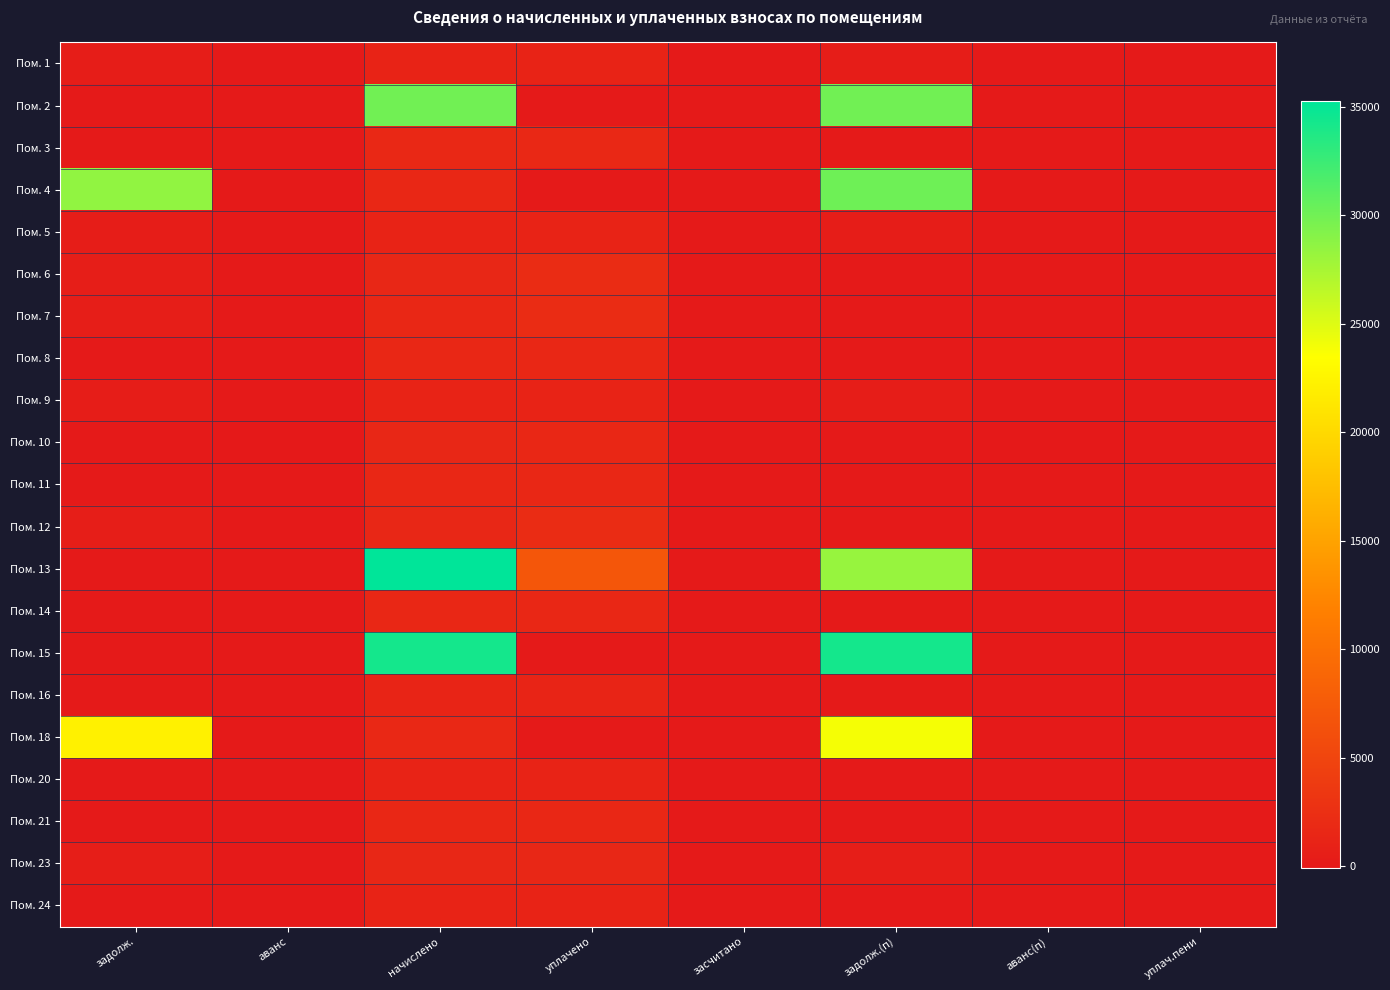

Reading left to right, transcribe all the data shown in this chart.

Пом. 1: задолж.=379.8	аванс=0.0	начислено=1139.3	уплачено=1139.3	засчитано=0.0	задолж.(п)=379.8	аванс(п)=0.0	уплач.пени=0.0
Пом. 2: задолж.=0.0	аванс=0.0	начислено=29990.7	уплачено=0.0	засчитано=0.0	задолж.(п)=29990.7	аванс(п)=0.0	уплач.пени=0.0
Пом. 3: задолж.=0.0	аванс=0.0	начислено=1651.8	уплачено=1651.8	засчитано=0.0	задолж.(п)=0.0	аванс(п)=0.0	уплач.пени=0.0
Пом. 4: задолж.=28551.7	аванс=0.0	начислено=1592.8	уплачено=0.0	засчитано=0.0	задолж.(п)=30144.5	аванс(п)=0.0	уплач.пени=0.0
Пом. 5: задолж.=378.5	аванс=0.0	начислено=1135.6	уплачено=1135.6	засчитано=0.0	задолж.(п)=378.5	аванс(п)=0.0	уплач.пени=0.0
Пом. 6: задолж.=516.2	аванс=0.0	начислено=1548.5	уплачено=2064.7	засчитано=0.0	задолж.(п)=0.0	аванс(п)=0.0	уплач.пени=0.0
Пом. 7: задолж.=527.8	аванс=0.0	начислено=1589.1	уплачено=2116.9	засчитано=0.0	задолж.(п)=0.0	аванс(п)=0.0	уплач.пени=0.0
Пом. 8: задолж.=0.0	аванс=0.0	начислено=1603.9	уплачено=1603.9	засчитано=0.0	задолж.(п)=0.0	аванс(п)=-0.0	уплач.пени=0.0
Пом. 9: задолж.=374.8	аванс=0.0	начислено=1124.5	уплачено=1124.5	засчитано=0.0	задолж.(п)=374.9	аванс(п)=0.0	уплач.пени=0.0
Пом. 10: задолж.=0.0	аванс=-44.4	начислено=1533.8	уплачено=1582.6	засчитано=0.0	задолж.(п)=0.0	аванс(п)=-93.2	уплач.пени=0.0
Пом. 11: задолж.=0.0	аванс=0.0	начислено=1618.6	уплачено=1618.7	засчитано=0.0	задолж.(п)=0.0	аванс(п)=-0.1	уплач.пени=0.0
Пом. 12: задолж.=521.1	аванс=0.0	начислено=1563.3	уплачено=2084.4	засчитано=0.0	задолж.(п)=0.0	аванс(п)=0.0	уплач.пени=0.0
Пом. 13: задолж.=0.0	аванс=0.0	начислено=35288.2	уплачено=6984.0	засчитано=0.0	задолж.(п)=28304.2	аванс(п)=0.0	уплач.пени=0.0
Пом. 14: задолж.=0.0	аванс=0.0	начислено=1622.3	уплачено=1622.3	засчитано=0.0	задолж.(п)=0.0	аванс(п)=0.0	уплач.пени=0.0
Пом. 15: задолж.=0.0	аванс=0.0	начислено=34312.4	уплачено=0.0	засчитано=0.0	задолж.(п)=34312.4	аванс(п)=0.0	уплач.пени=0.0
Пом. 16: задолж.=0.0	аванс=0.0	начислено=1154.0	уплачено=1154.0	засчитано=0.0	задолж.(п)=0.0	аванс(п)=0.0	уплач.пени=0.0
Пом. 18: задолж.=22262.9	аванс=0.0	начислено=1670.2	уплачено=0.0	засчитано=0.0	задолж.(п)=23933.1	аванс(п)=0.0	уплач.пени=0.0
Пом. 20: задолж.=0.0	аванс=0.0	начислено=1128.2	уплачено=1128.7	засчитано=0.0	задолж.(п)=0.0	аванс(п)=-0.5	уплач.пени=0.0
Пом. 21: задолж.=0.0	аванс=0.0	начислено=1611.2	уплачено=1611.2	засчитано=0.0	задолж.(п)=0.0	аванс(п)=0.0	уплач.пени=0.0
Пом. 23: задолж.=519.9	аванс=0.0	начислено=1559.6	уплачено=1559.6	засчитано=0.0	задолж.(п)=519.9	аванс(п)=0.0	уплач.пени=0.0
Пом. 24: задолж.=0.0	аванс=0.0	начислено=1143.0	уплачено=1143.0	засчитано=0.0	задолж.(п)=0.0	аванс(п)=0.0	уплач.пени=0.0